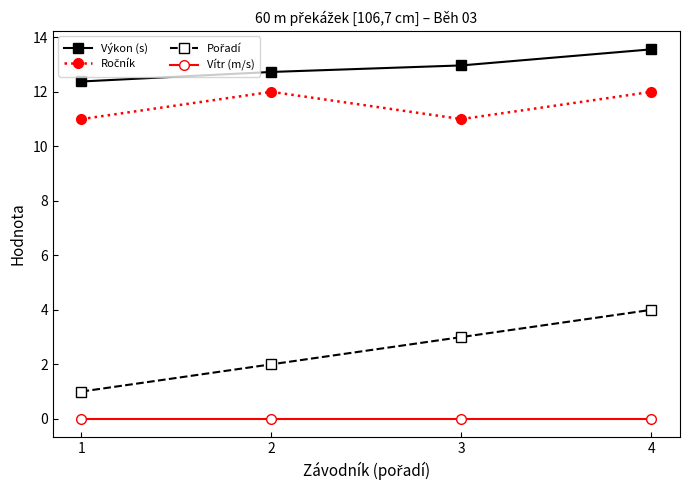

What is the difference between the highest and lowest values at 1?

12.4